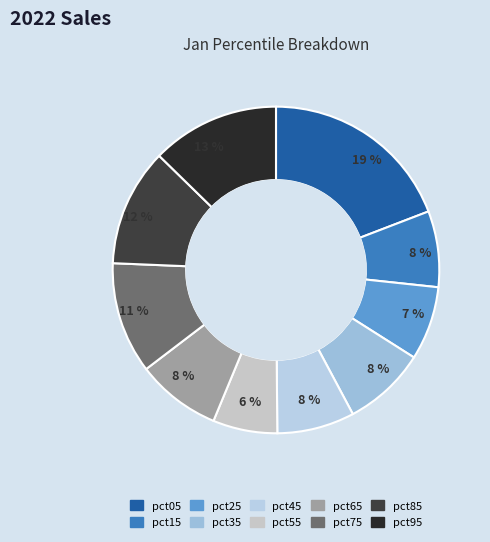

Count the number of slices in the pie.

10